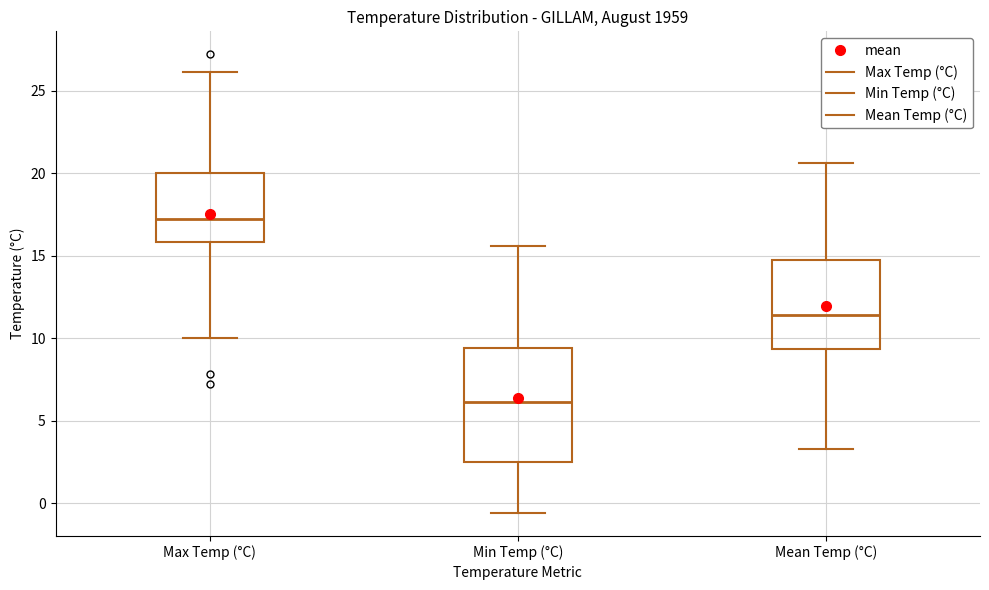

Reading left to right, transcribe this box plot: for each box, give where its median line is, the range the box spans, and where its two whiskers end, as read against the y-axis. The values are not printed on the chart, so give them approximately, as read against the axis.

Max Temp (°C): median 17.0, box 16.0 to 20.0, whiskers 10.0 to 26.0
Min Temp (°C): median 6.0, box 2.5 to 9.5, whiskers -0.5 to 15.5
Mean Temp (°C): median 11.5, box 9.5 to 15.0, whiskers 3.5 to 20.5